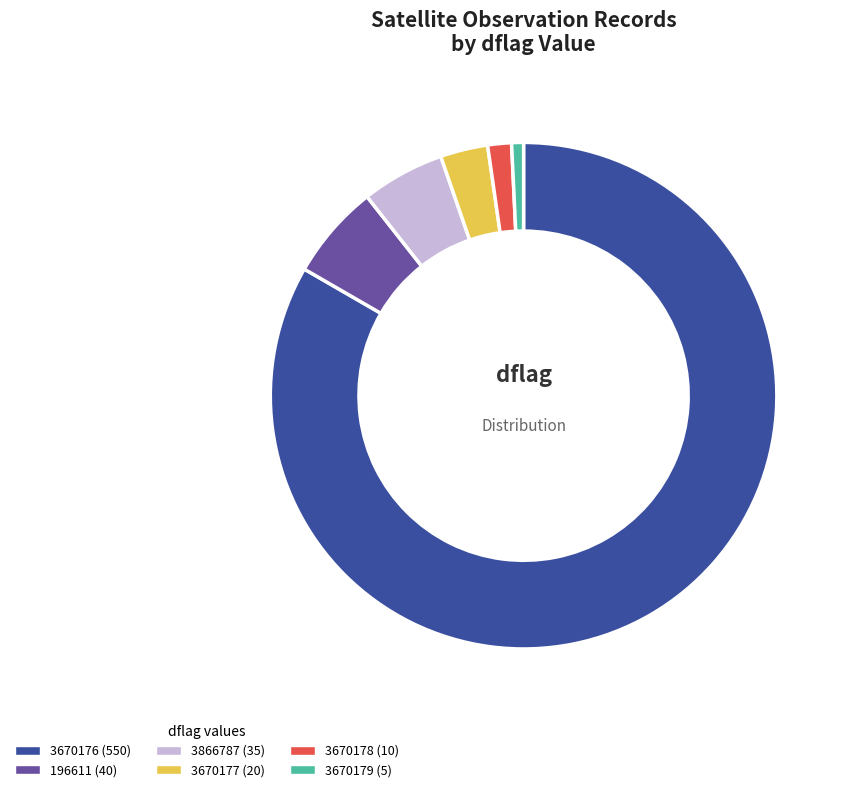

Is there a majority slice in this chart?

Yes